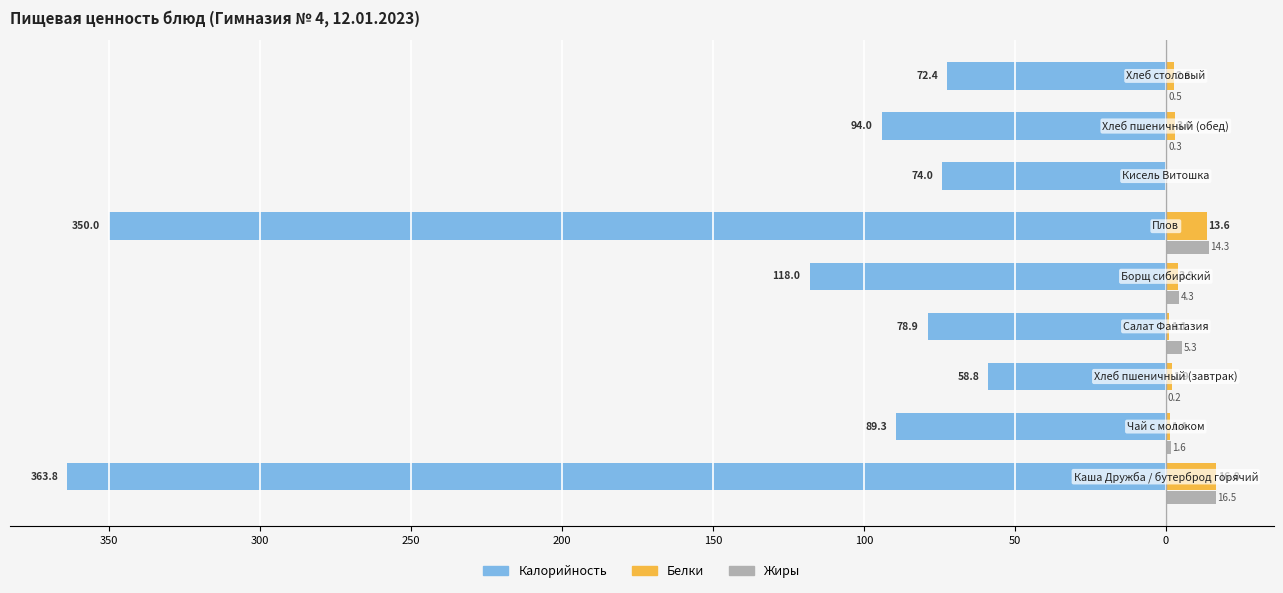

What are all the series names shown in the legend?

Калорийность, Белки, Жиры